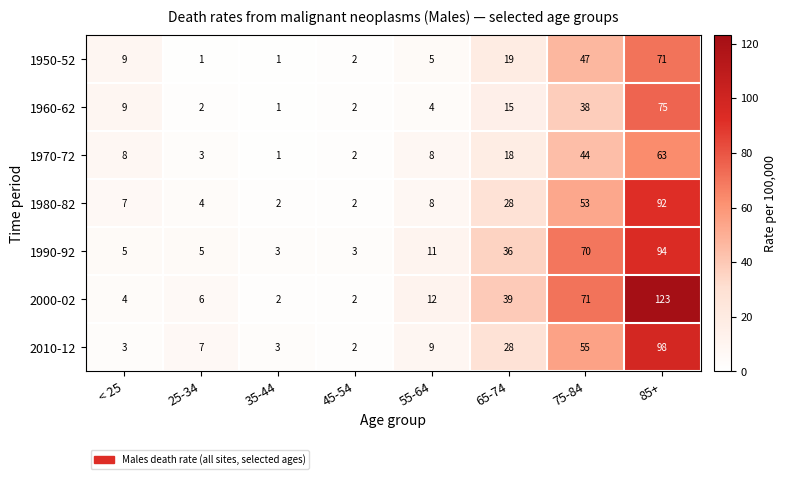

Which category has the highest value across all series?

85+